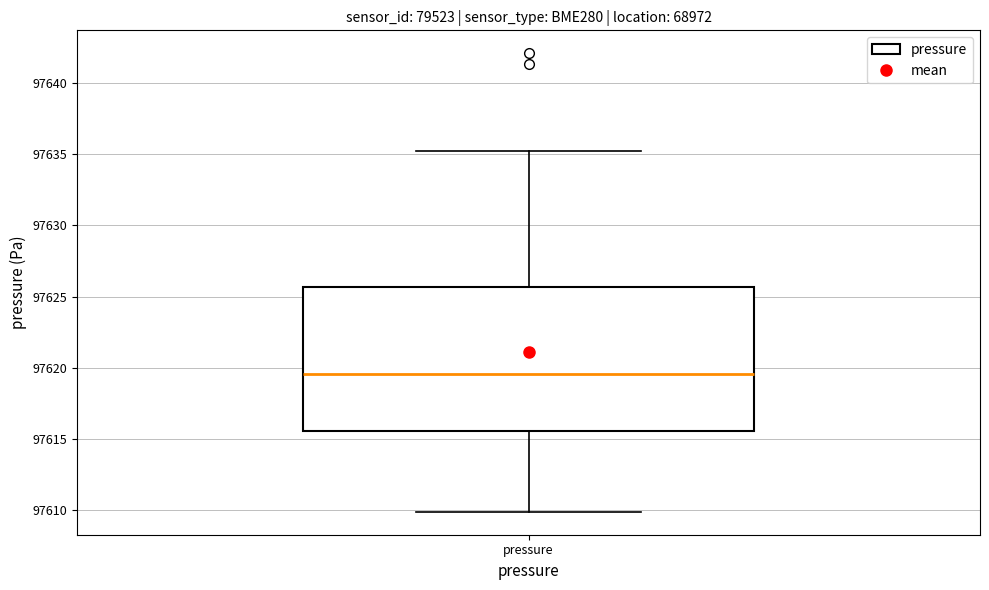

Where does the lower whisker of the box for pressure end on the y-axis? The values are not printed on the chart, so give them approximately, as read against the axis.

97610.0